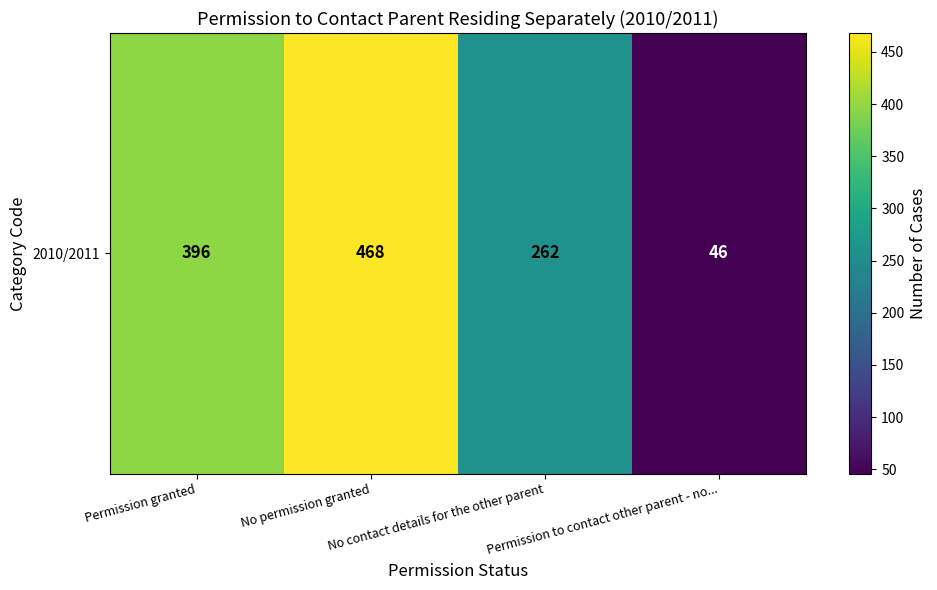

How many values are between 262 and 468?

3